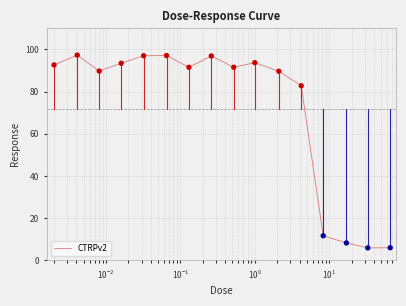

What is the greatest value displayed?

97.3